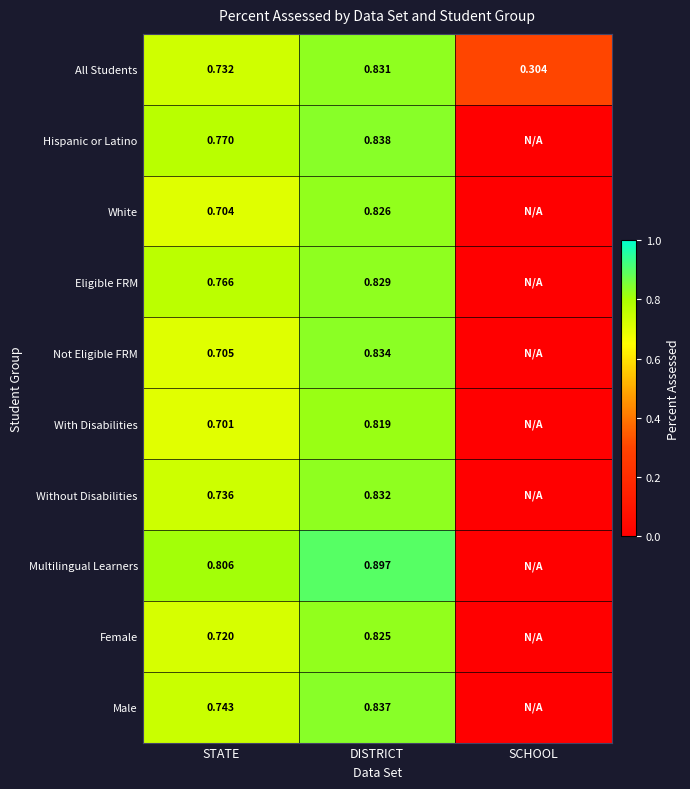

Between STATE and DISTRICT, which series saw the biggest shift?

Not Eligible FRM